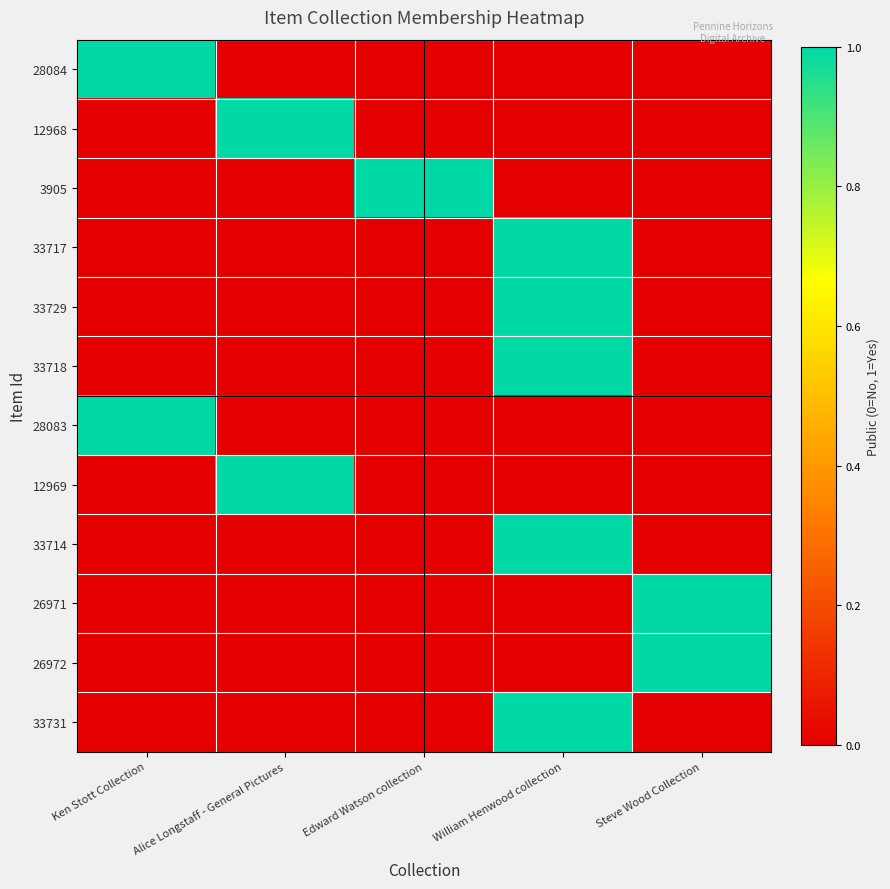

Reading left to right, transcribe all the data shown in this chart.

28084: Ken Stott Collection=1	Alice Longstaff - General Pictures=0	Edward Watson collection=0	William Henwood collection=0	Steve Wood Collection=0
12968: Ken Stott Collection=0	Alice Longstaff - General Pictures=1	Edward Watson collection=0	William Henwood collection=0	Steve Wood Collection=0
3905: Ken Stott Collection=0	Alice Longstaff - General Pictures=0	Edward Watson collection=1	William Henwood collection=0	Steve Wood Collection=0
33717: Ken Stott Collection=0	Alice Longstaff - General Pictures=0	Edward Watson collection=0	William Henwood collection=1	Steve Wood Collection=0
33729: Ken Stott Collection=0	Alice Longstaff - General Pictures=0	Edward Watson collection=0	William Henwood collection=1	Steve Wood Collection=0
33718: Ken Stott Collection=0	Alice Longstaff - General Pictures=0	Edward Watson collection=0	William Henwood collection=1	Steve Wood Collection=0
28083: Ken Stott Collection=1	Alice Longstaff - General Pictures=0	Edward Watson collection=0	William Henwood collection=0	Steve Wood Collection=0
12969: Ken Stott Collection=0	Alice Longstaff - General Pictures=1	Edward Watson collection=0	William Henwood collection=0	Steve Wood Collection=0
33714: Ken Stott Collection=0	Alice Longstaff - General Pictures=0	Edward Watson collection=0	William Henwood collection=1	Steve Wood Collection=0
26971: Ken Stott Collection=0	Alice Longstaff - General Pictures=0	Edward Watson collection=0	William Henwood collection=0	Steve Wood Collection=1
26972: Ken Stott Collection=0	Alice Longstaff - General Pictures=0	Edward Watson collection=0	William Henwood collection=0	Steve Wood Collection=1
33731: Ken Stott Collection=0	Alice Longstaff - General Pictures=0	Edward Watson collection=0	William Henwood collection=1	Steve Wood Collection=0